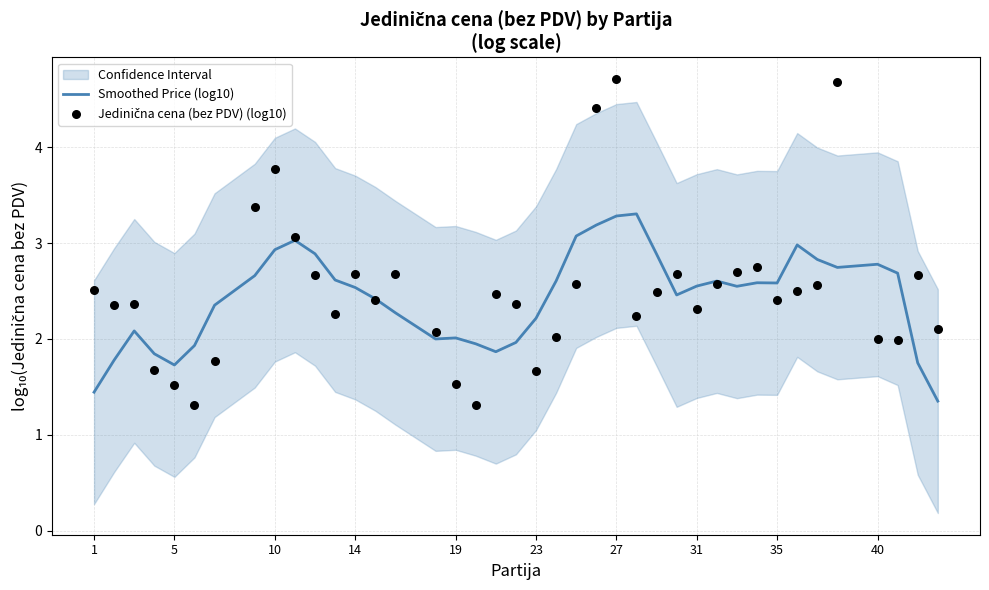

What are all the series names shown in the legend?

Smoothed Price (log10), Jedinična cena (bez PDV) (log10)